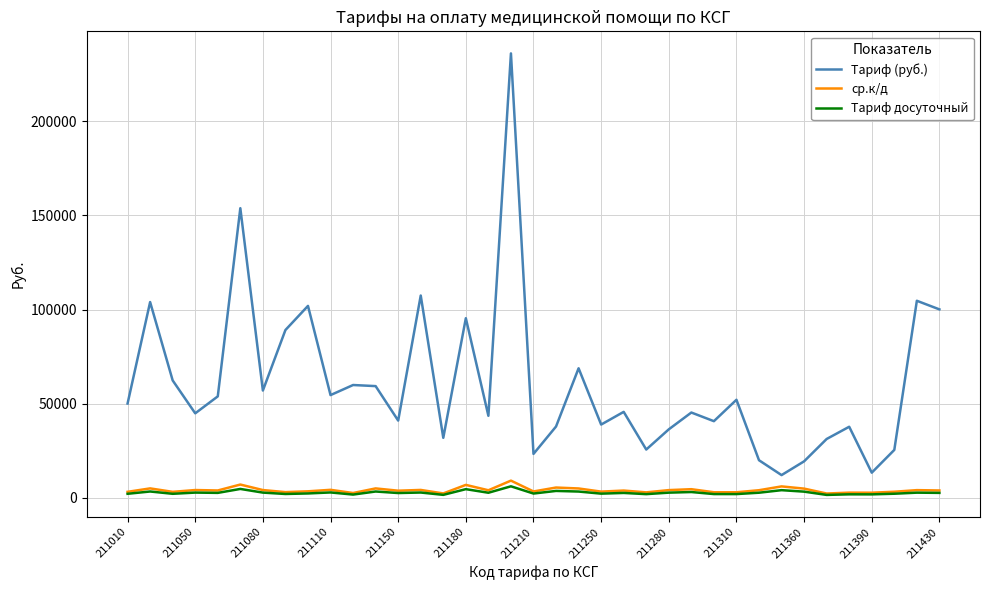

Which series has the largest total across all categories?

Тариф (руб.)